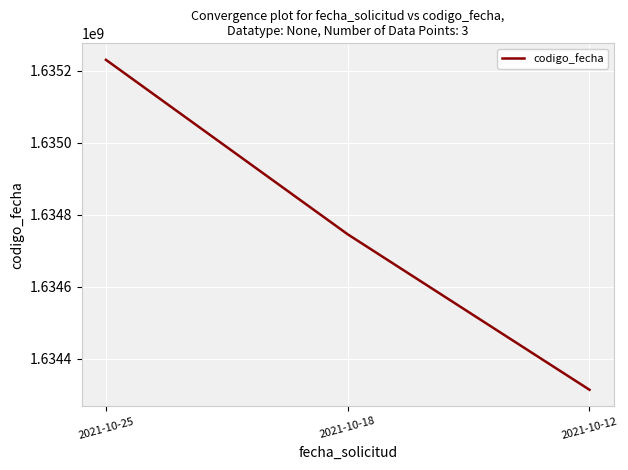

How many values are below 1634745854?

1